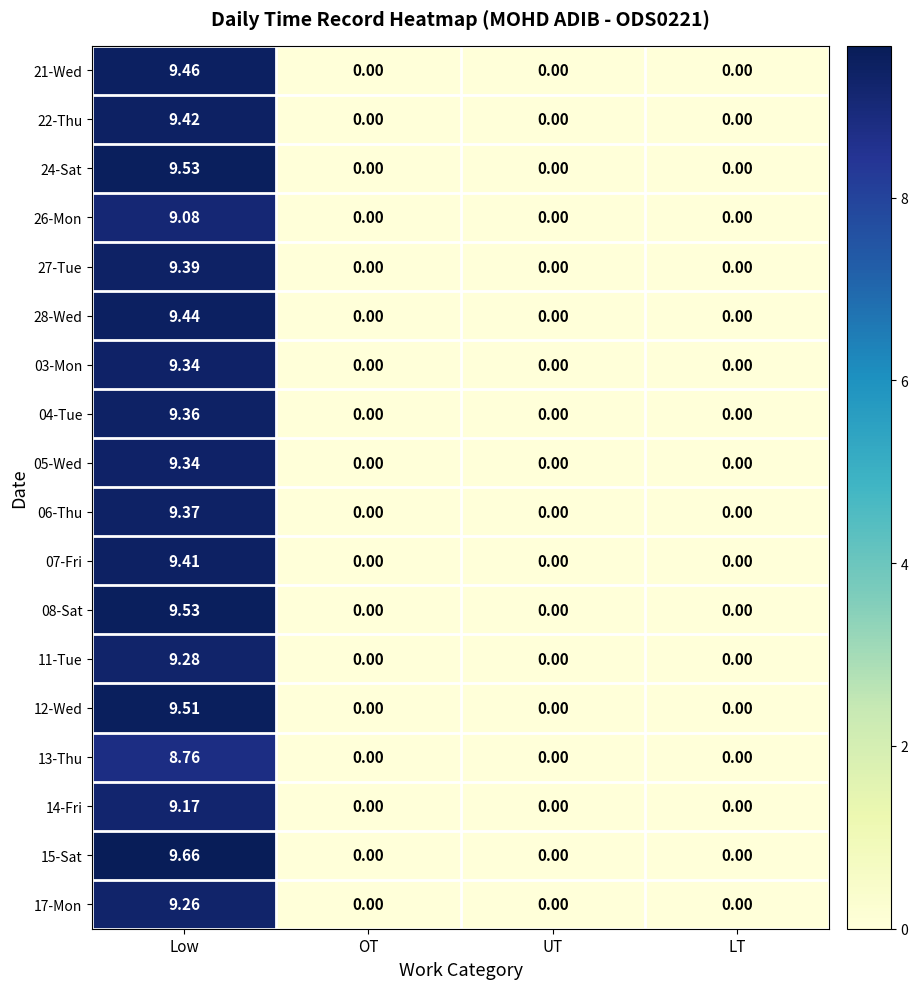

At which category does the chart reach its peak across all series?

Low